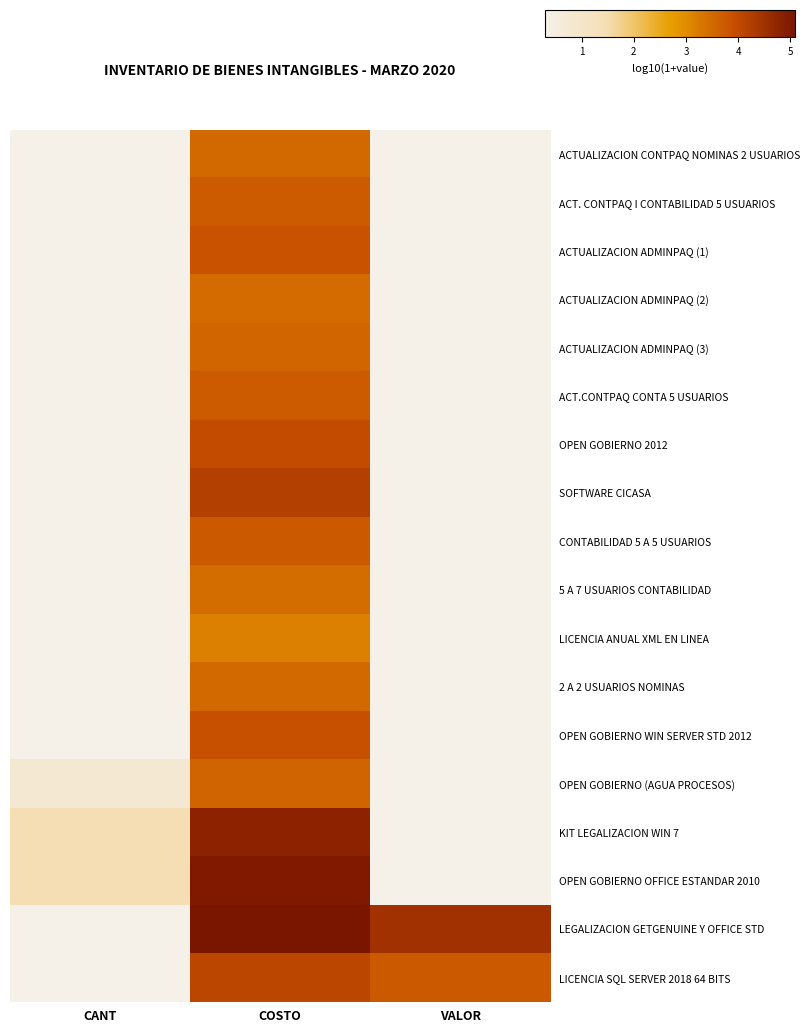

Which series changed the most between COSTO and VALOR?

OPEN GOBIERNO OFFICE ESTANDAR 2010